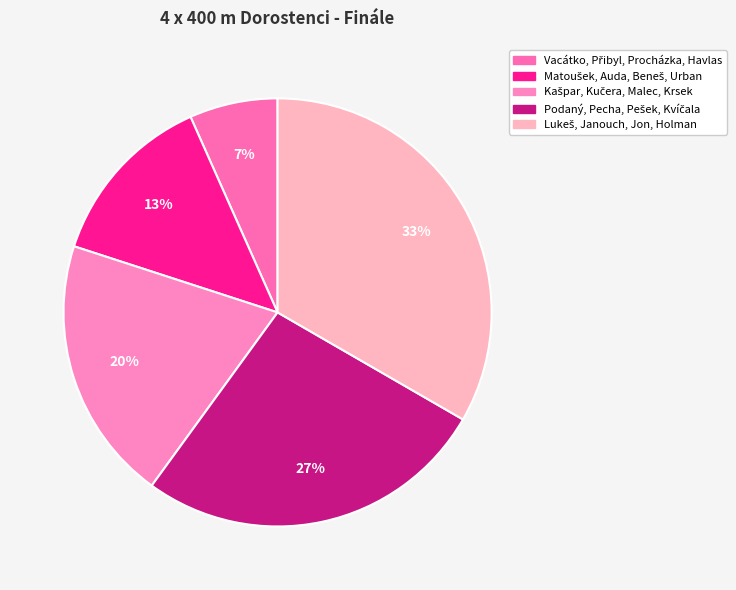

Count the number of slices in the pie.

5